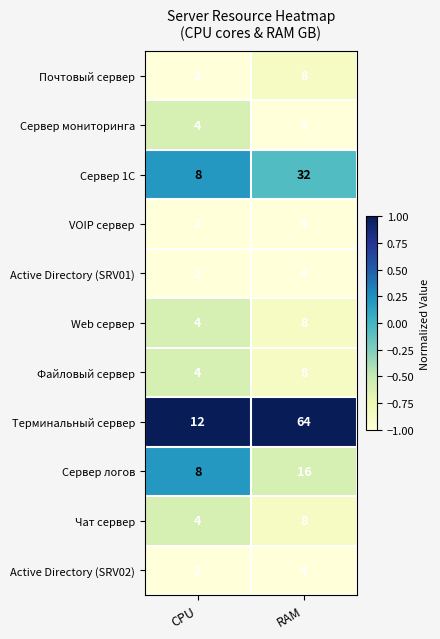

What is the greatest value displayed?

64